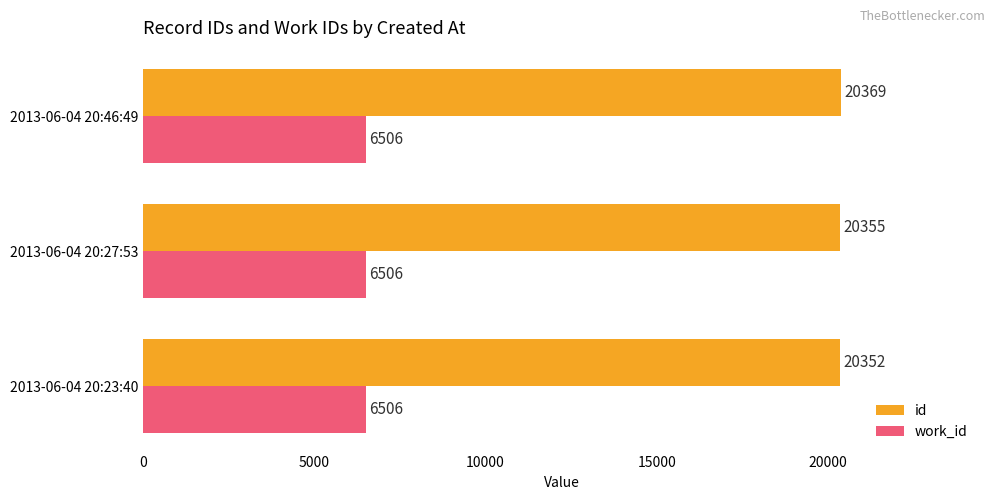

Rank the series by their average value, from highest to lowest.

id, work_id